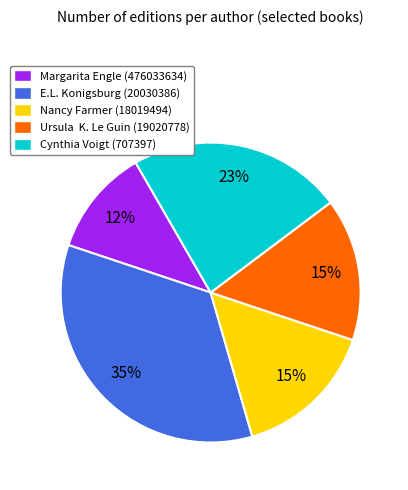

Is it true that E.L. Konigsburg (20030386) is 23% of the pie?

False